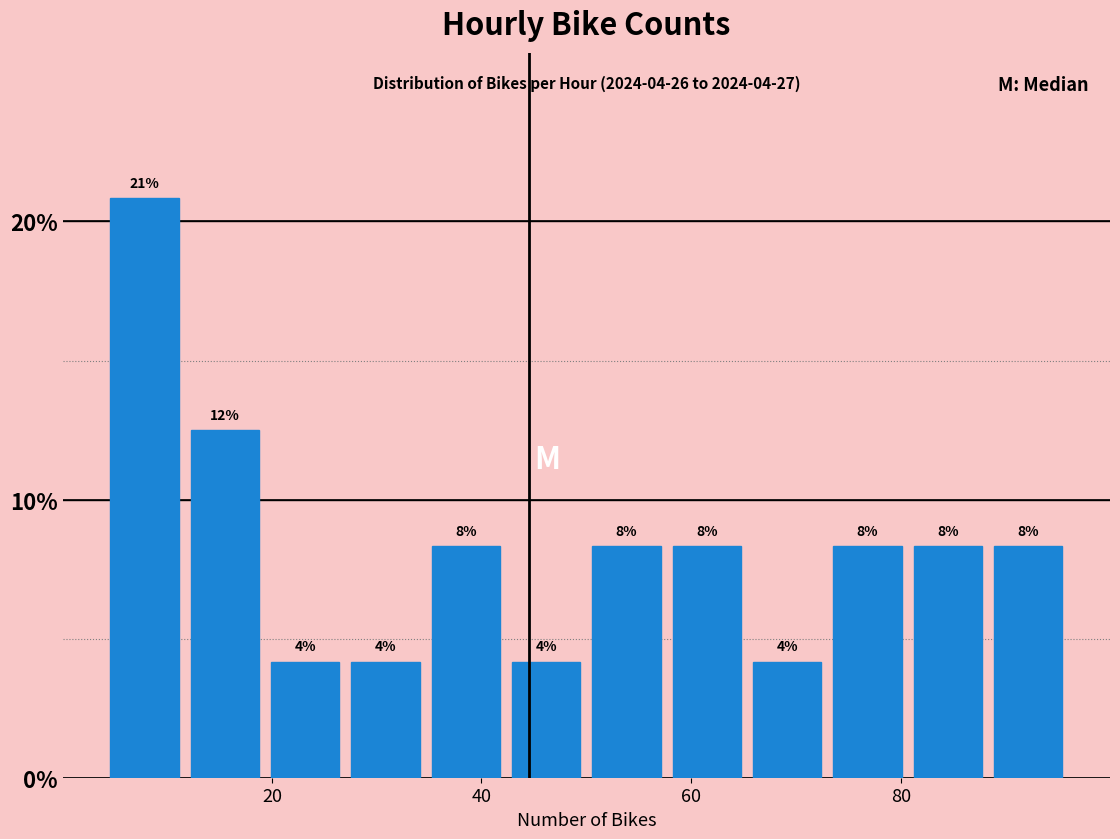

Around what value on the x-axis is the tallest bar? Give the approximate position of its centre, as read against the axis.

8